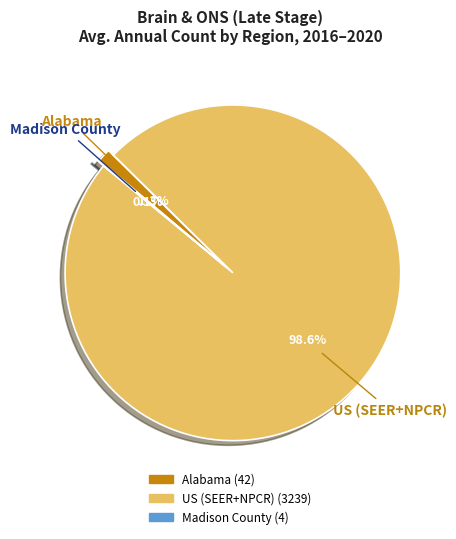

The Alabama slice represents 1% of the pie. True or false?

True